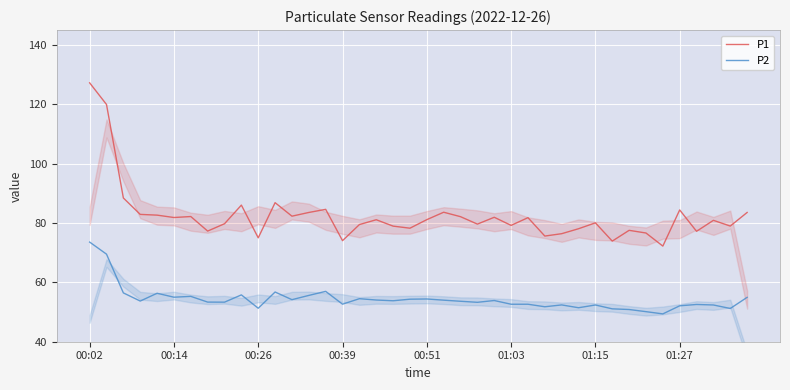

What are all the series names shown in the legend?

P1, P2